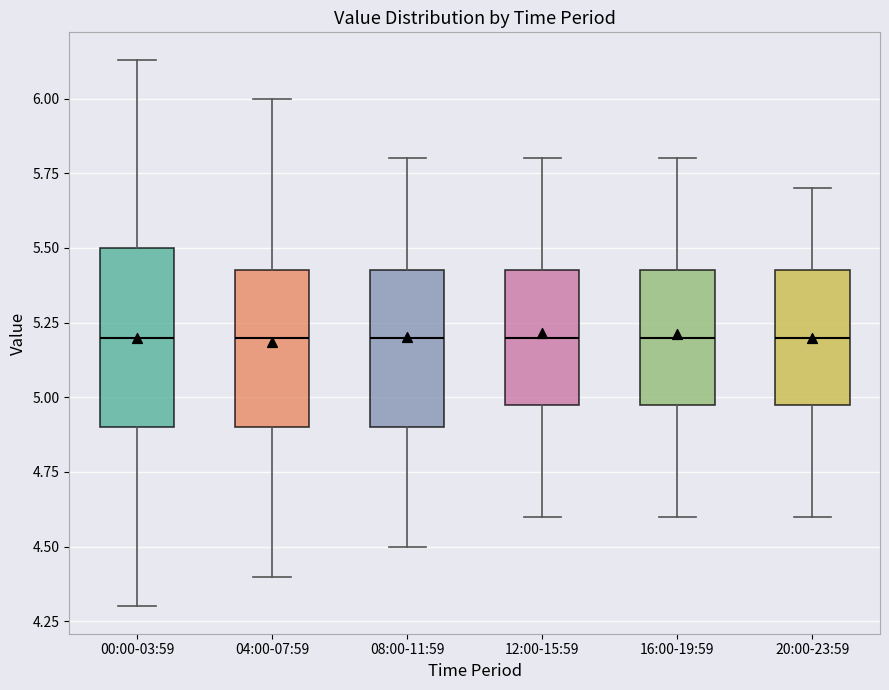

Which box is the tallest, from its lower edge to its upper edge?

00:00-03:59